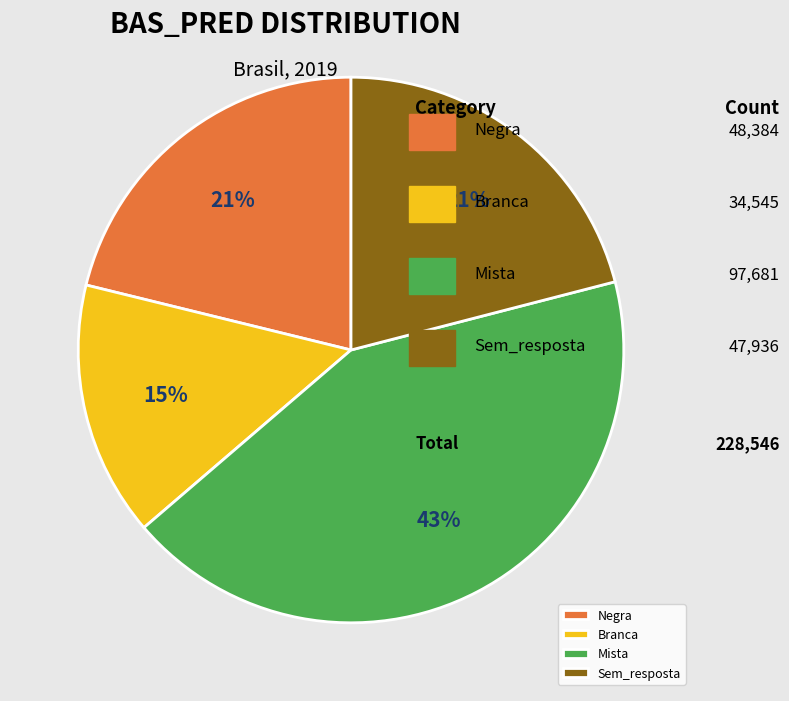

Which slice is the largest?

Mista